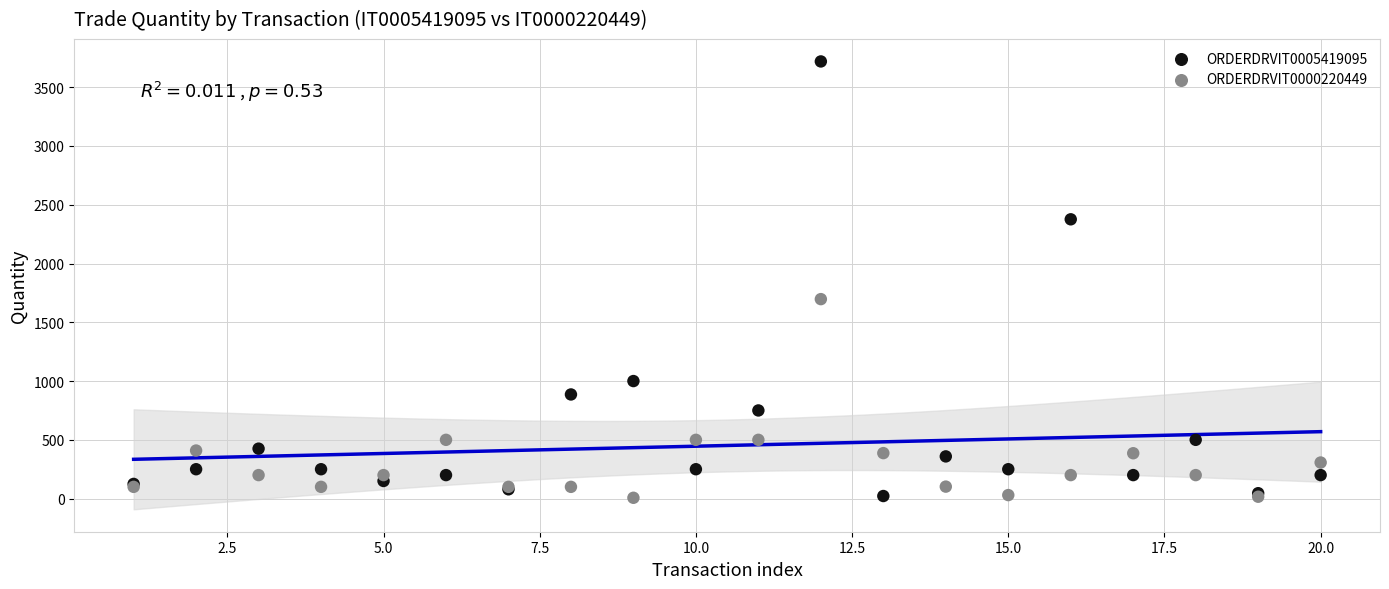

Which series has the widest spread of Y values?

ORDERDRVIT0005419095